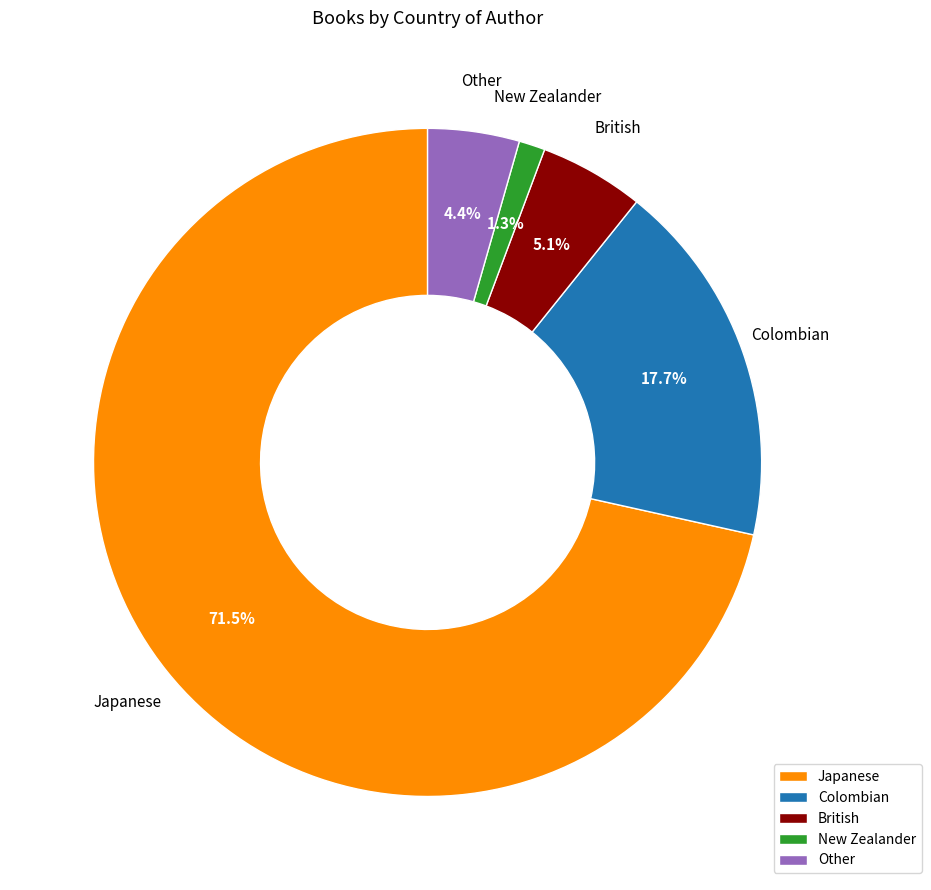

How much of the chart is everything except Other?

95.6%